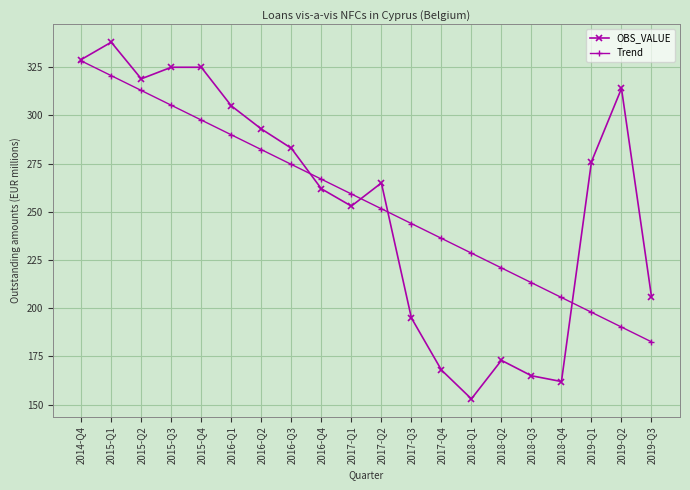

Does the chart display data point markers on the line(s)?

Yes